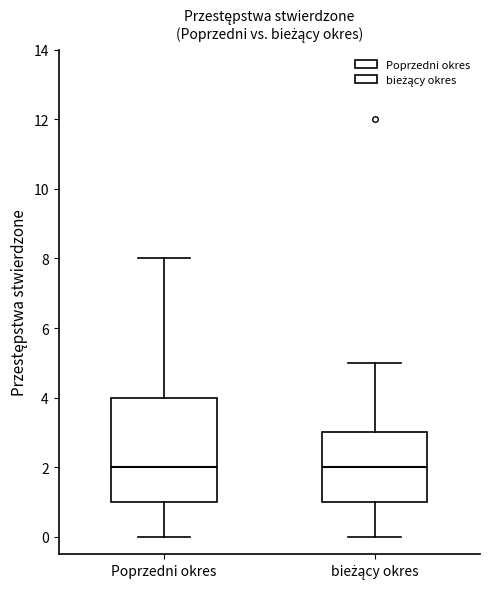

Which box is the tallest, from its lower edge to its upper edge?

Poprzedni okres